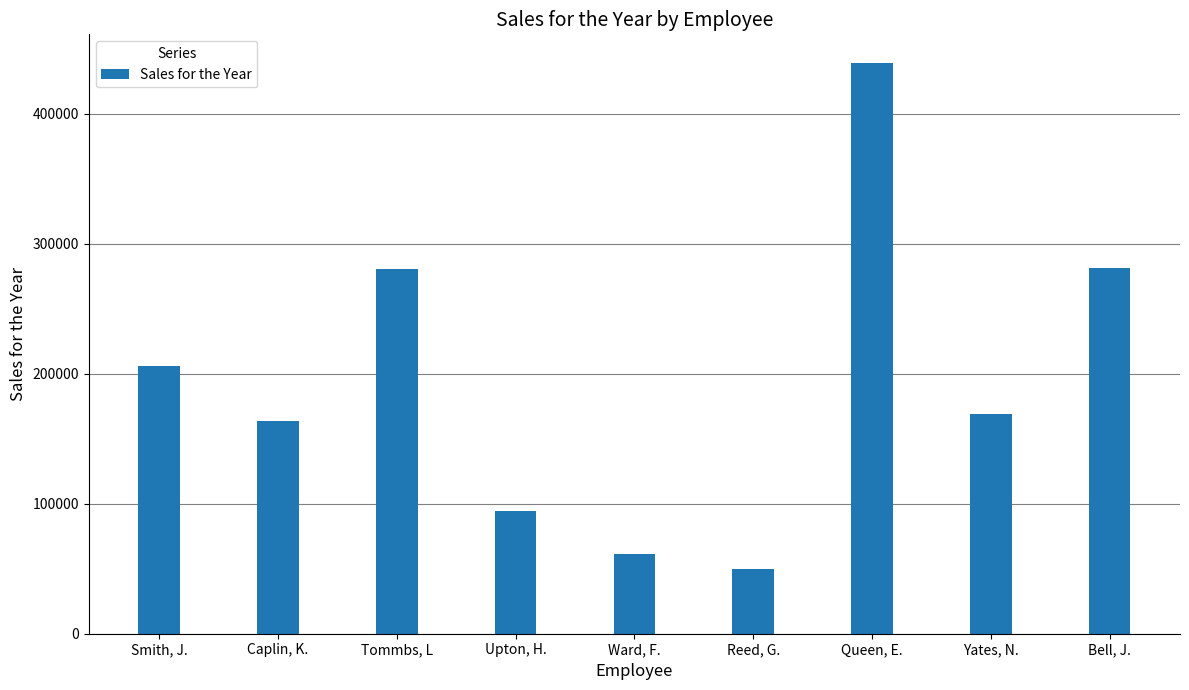

How many bars are there in total?

9